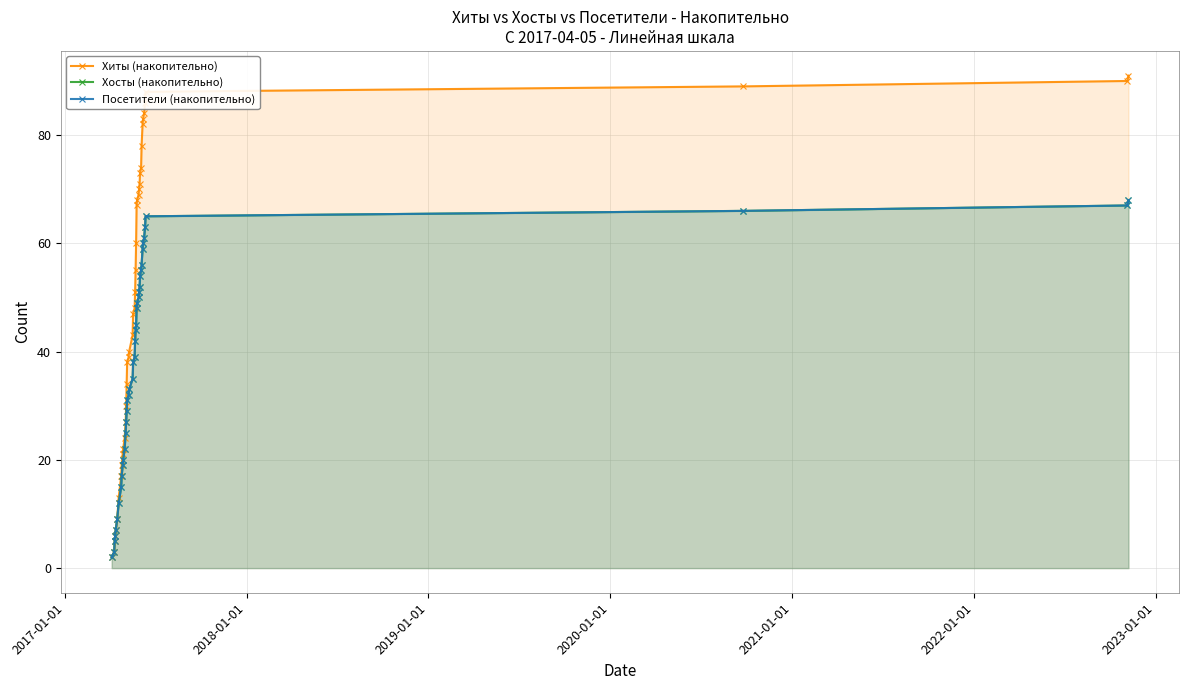

True or false: Хиты (накопительно) and Хосты (накопительно) intersect in this chart.

False